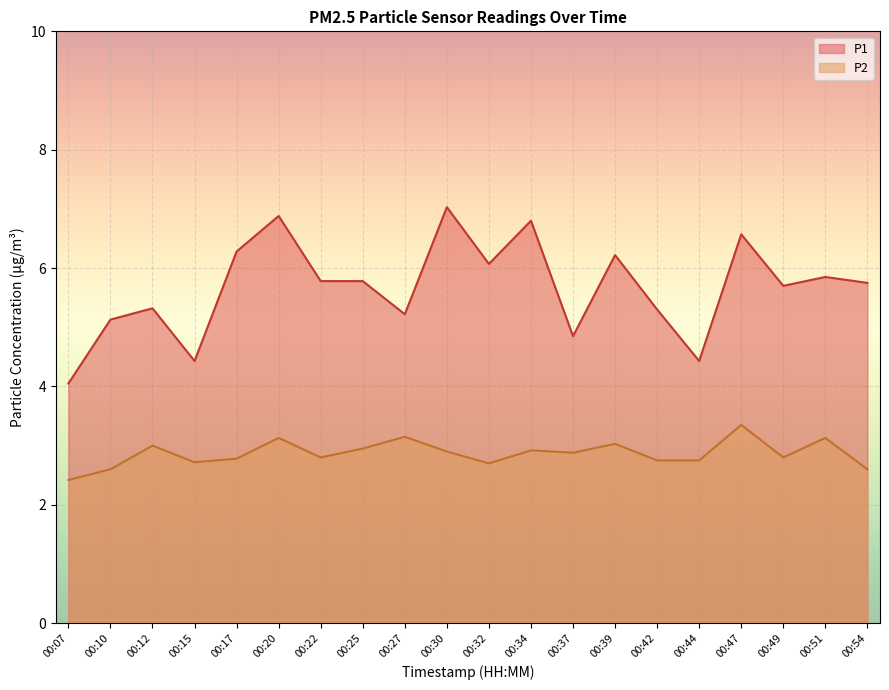

What is the difference between the second highest and second lowest values in the P2 series?

0.5